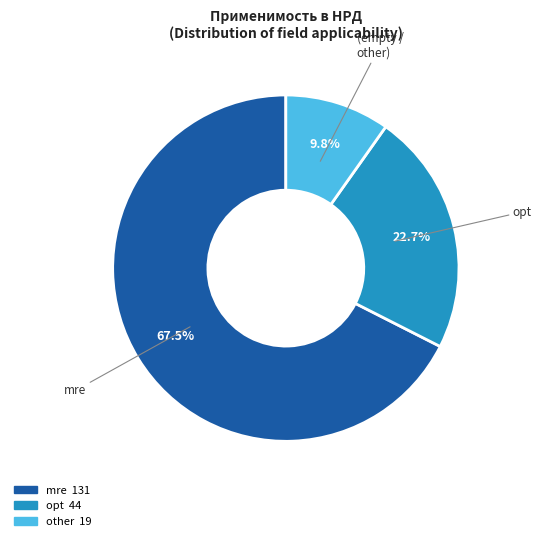

To the nearest percent, what is the average slice percentage?

33%